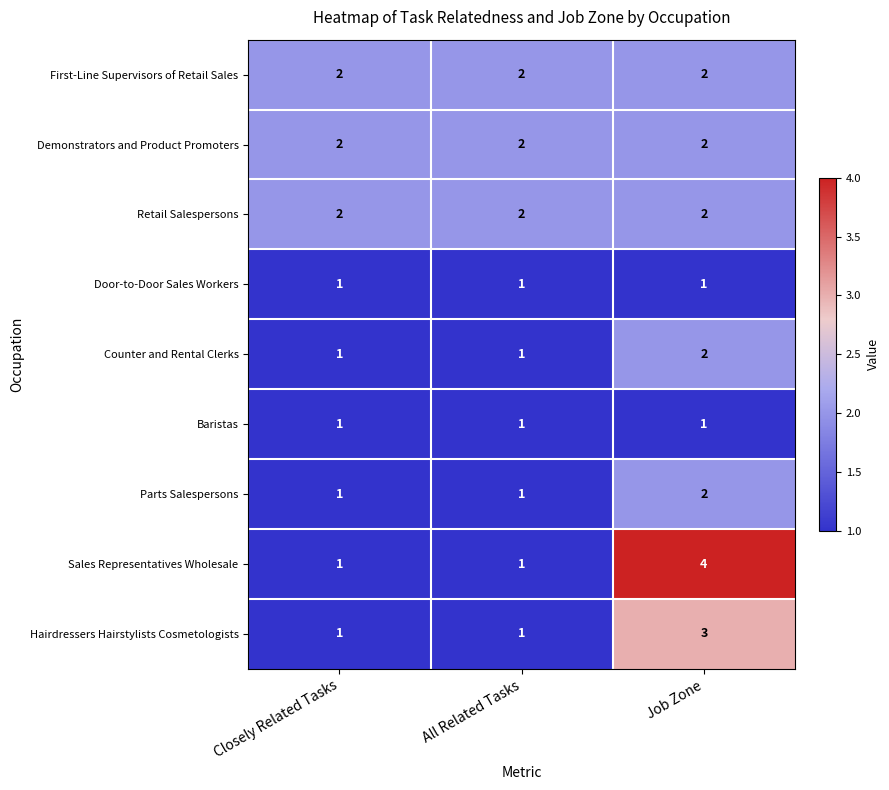

What is the maximum value shown in the chart?

4